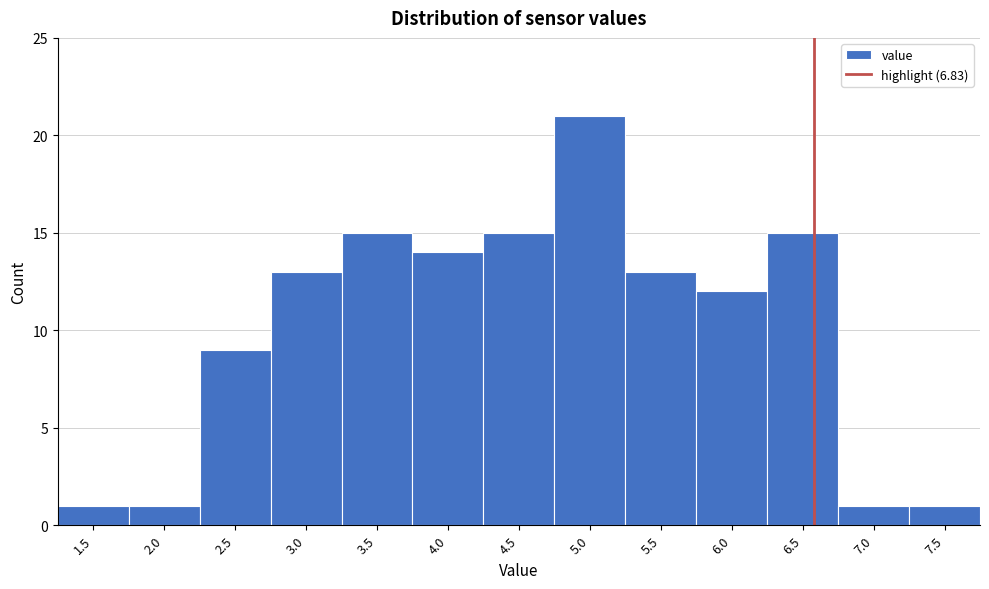

Reading right to left, what are all the values shown in this chart?

1	1	15	12	13	21	15	14	15	13	9	1	1